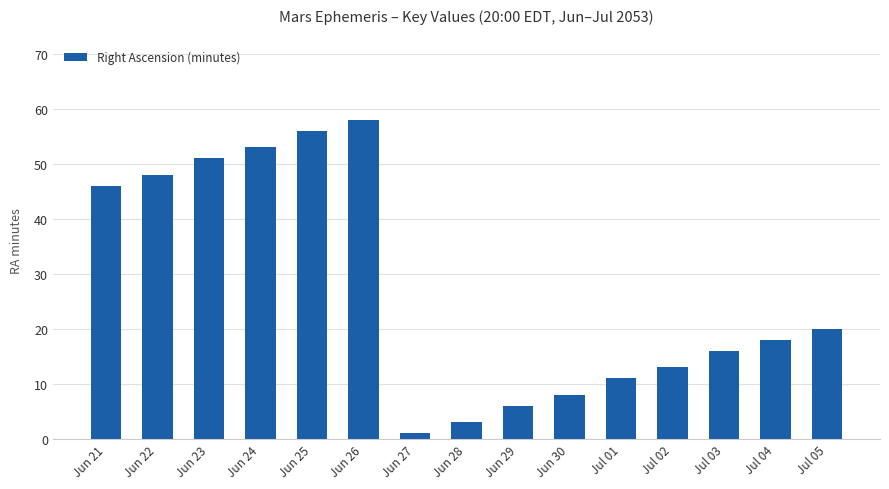

Reading left to right, list all the values displayed in this chart.

Jun 21=46	Jun 22=48	Jun 23=51	Jun 24=53	Jun 25=56	Jun 26=58	Jun 27=1	Jun 28=3	Jun 29=6	Jun 30=8	Jul 01=11	Jul 02=13	Jul 03=16	Jul 04=18	Jul 05=20